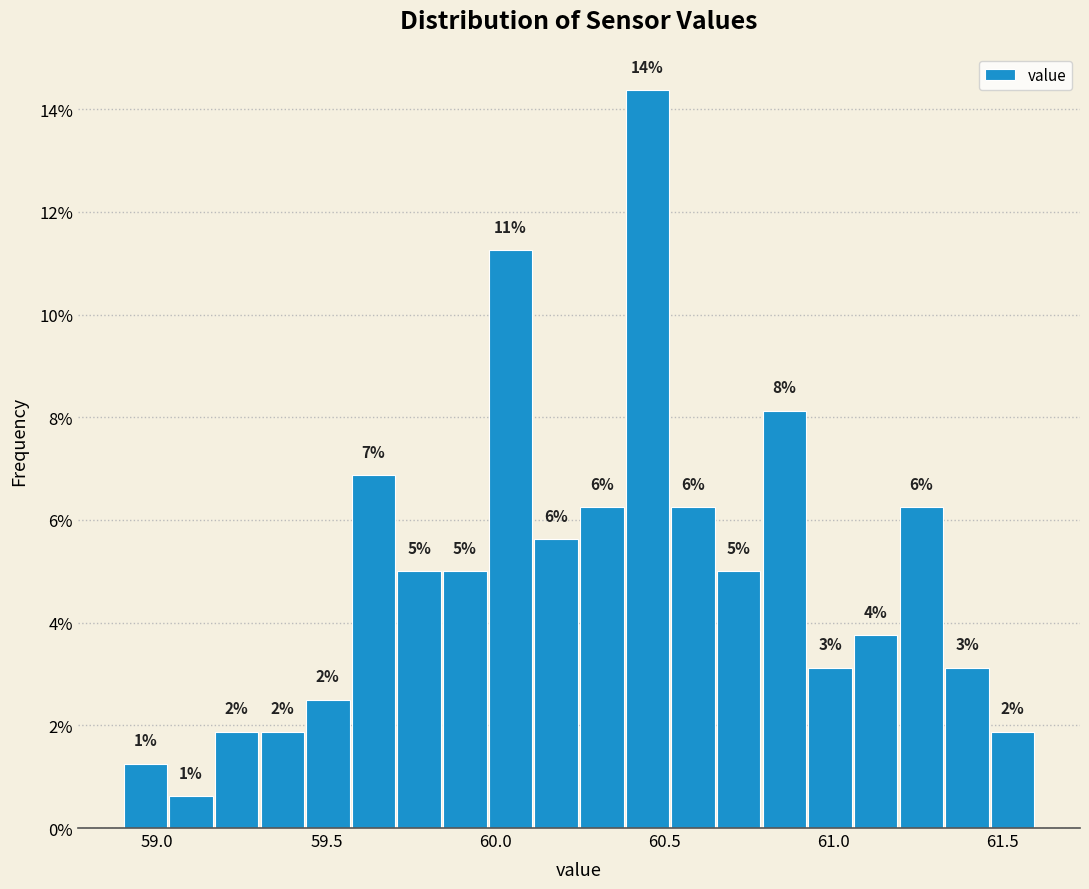

Around what value on the x-axis is the tallest bar? Give the approximate position of its centre, as read against the axis.

60.45